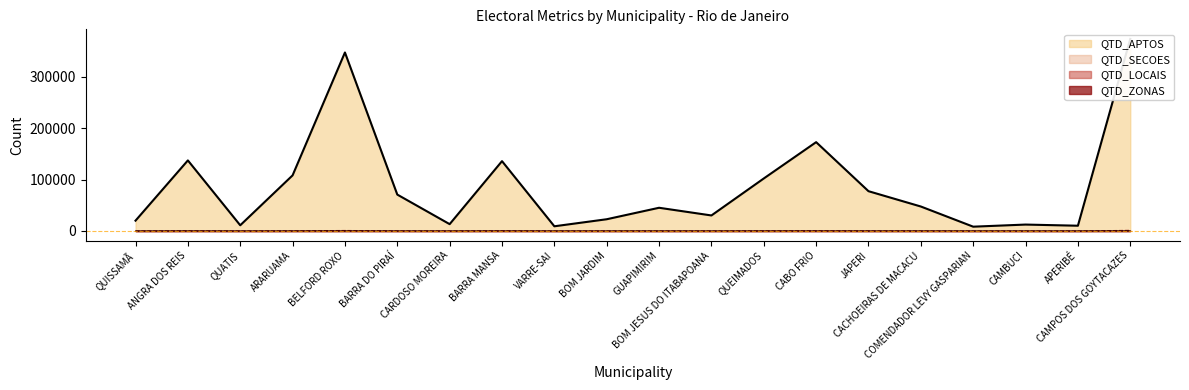

What is the label of the 12th point from the left?

BOM JESUS DO ITABAPOANA